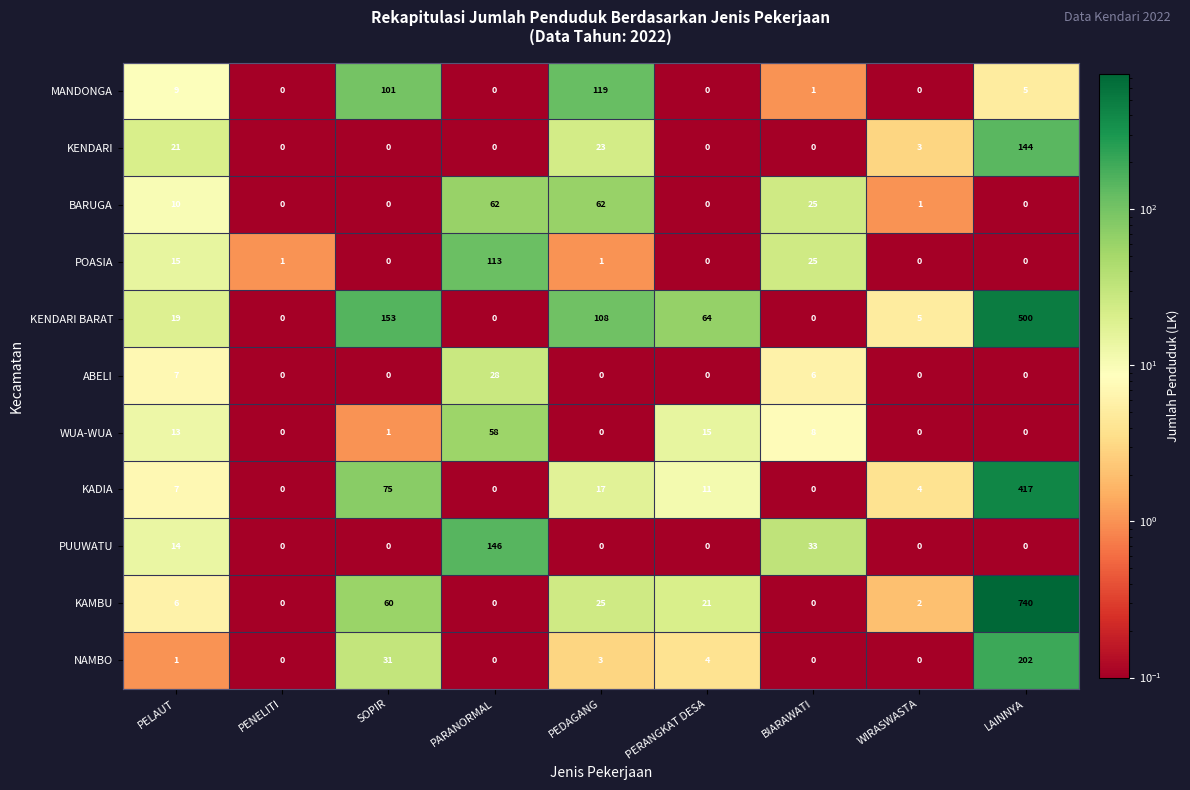

What is the sum of all MANDONGA values?

235